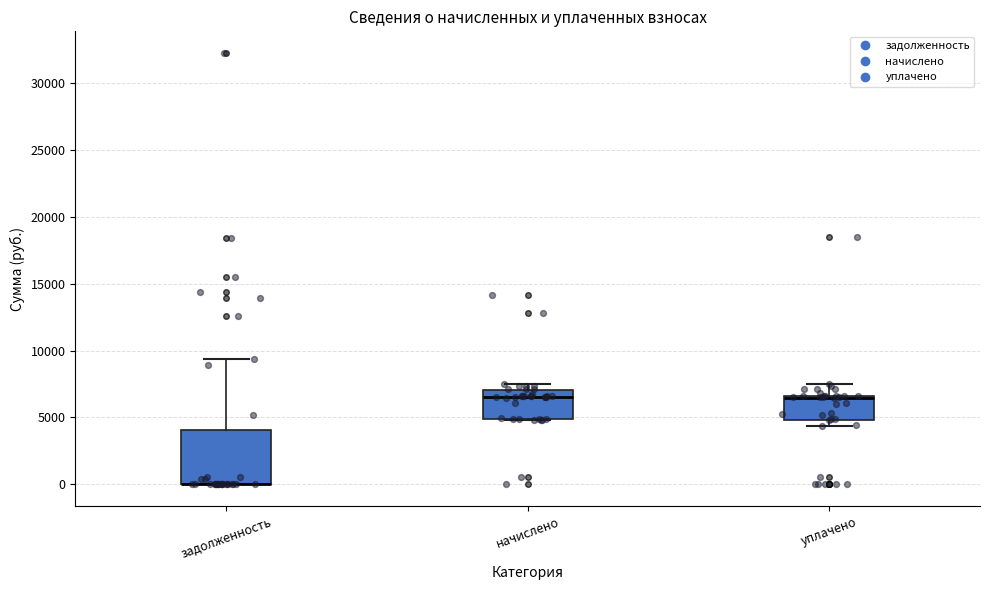

Comparing the boxes themselves (not the whiskers), which one is the tallest?

задолженность